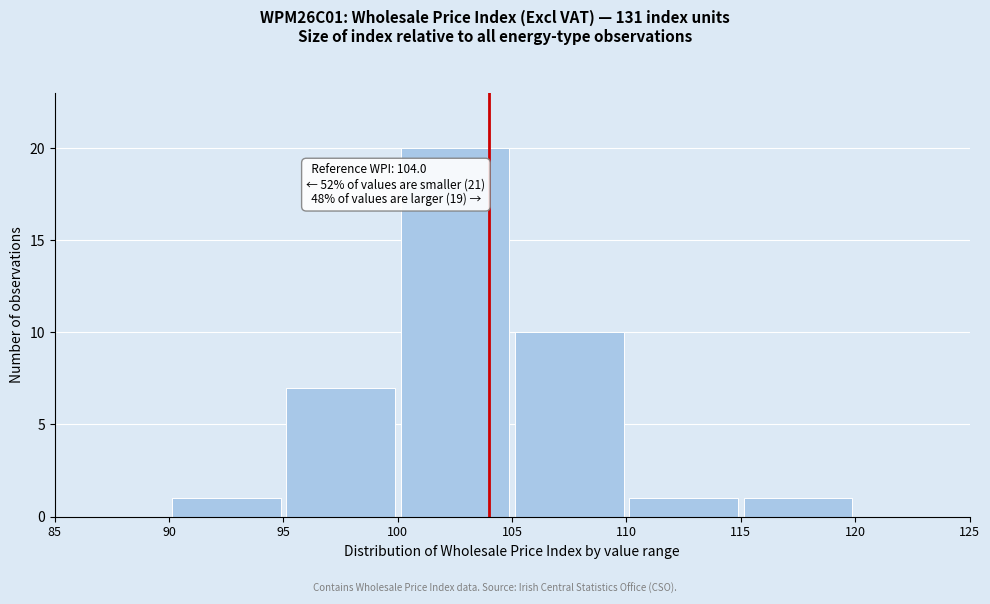

Over which range of the x-axis is the bar tallest?

100 to 105